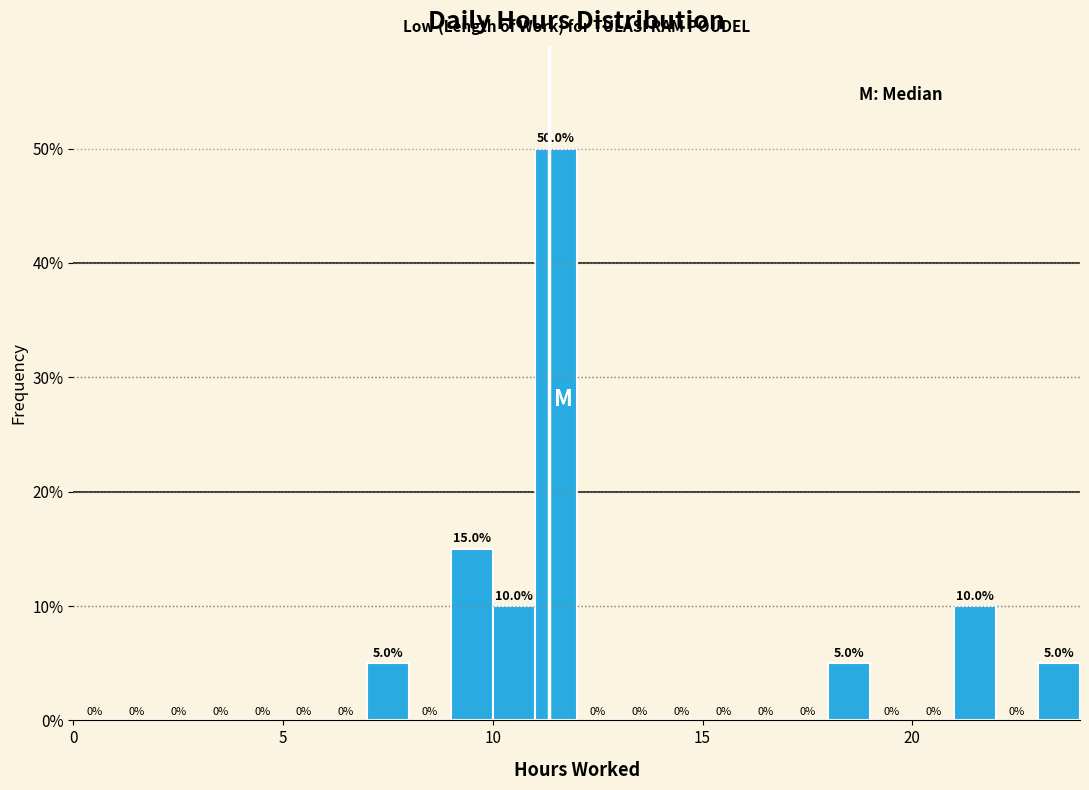

Around what value on the x-axis is the tallest bar? Give the approximate position of its centre, as read against the axis.

11.5